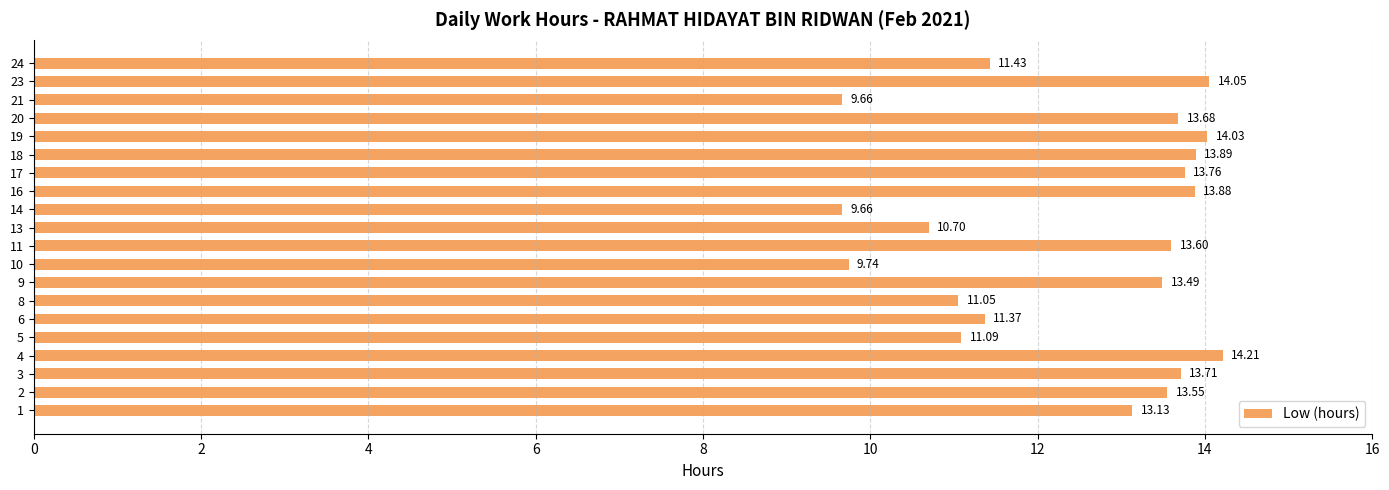

What is the greatest value displayed?

14.2